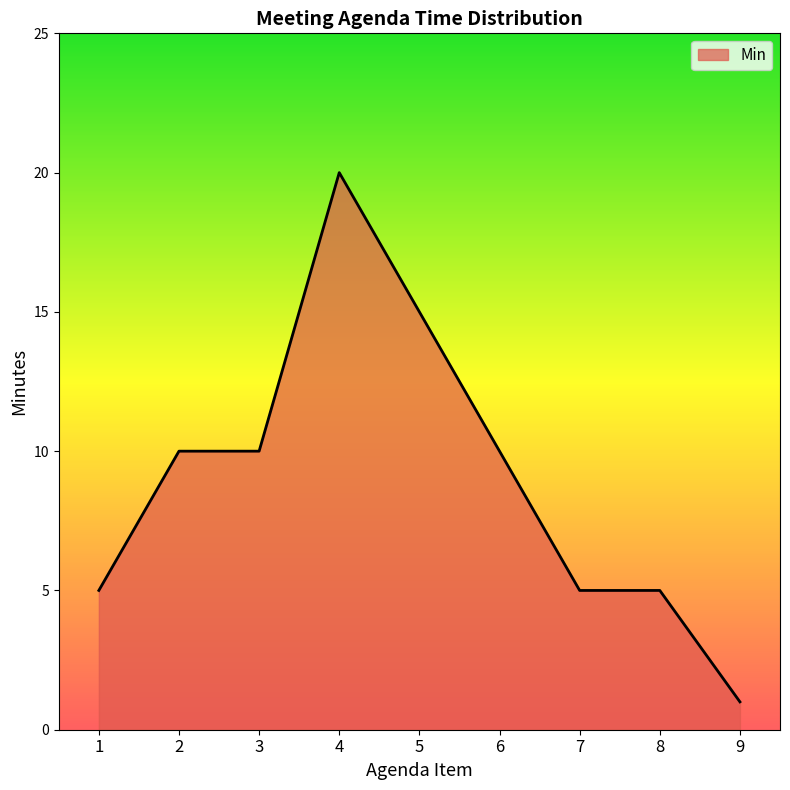

What is the greatest value displayed?

20